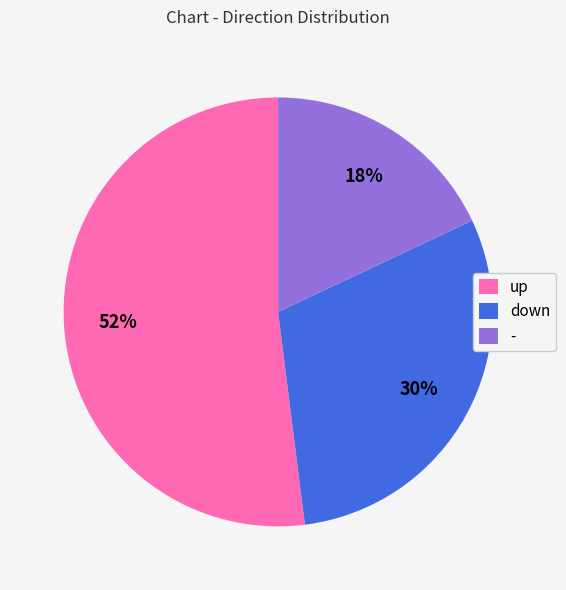

Between - and up, which is larger?

up